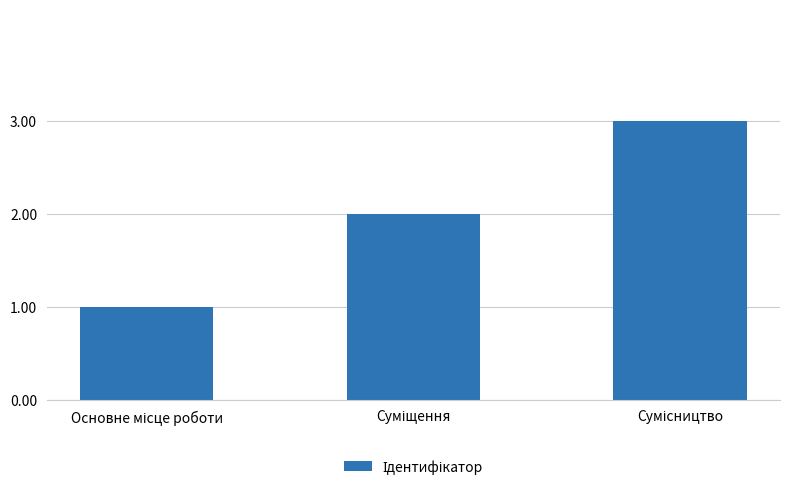

Are the bars grouped side by side (vs. stacked)?

No